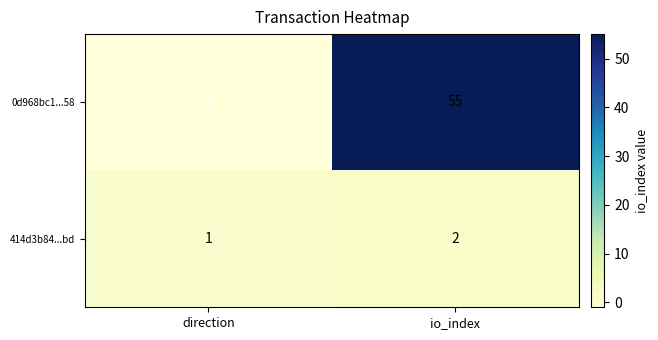

What is the smallest value displayed?

-1